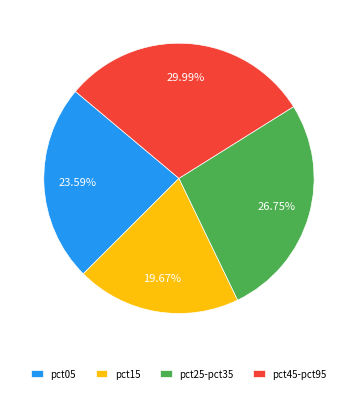

Which has a higher value, pct05 or pct15?

pct05